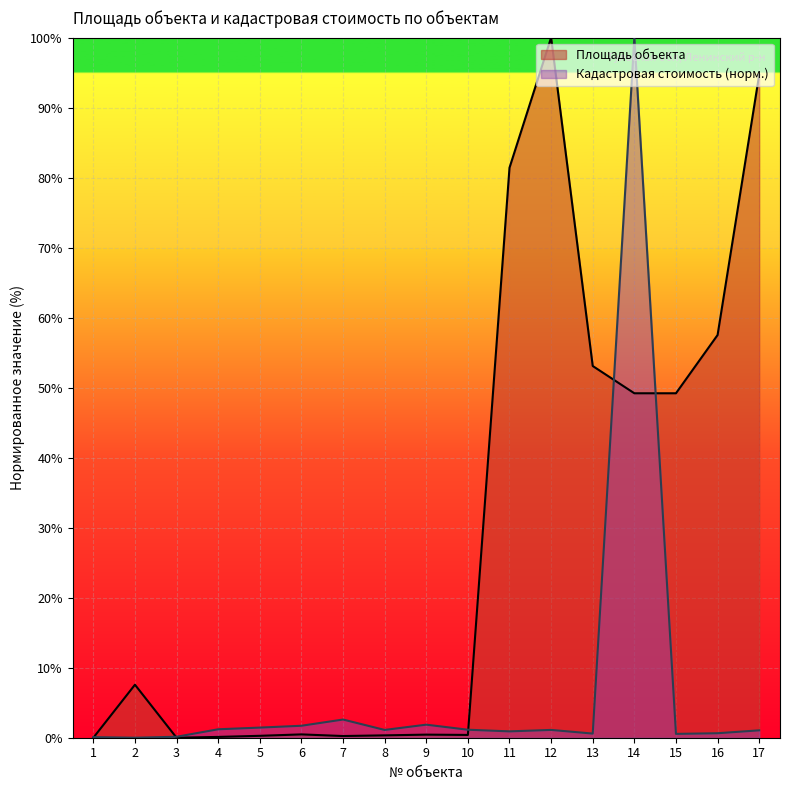

Is it true that Площадь объекта equals 100.0 at 12?

True